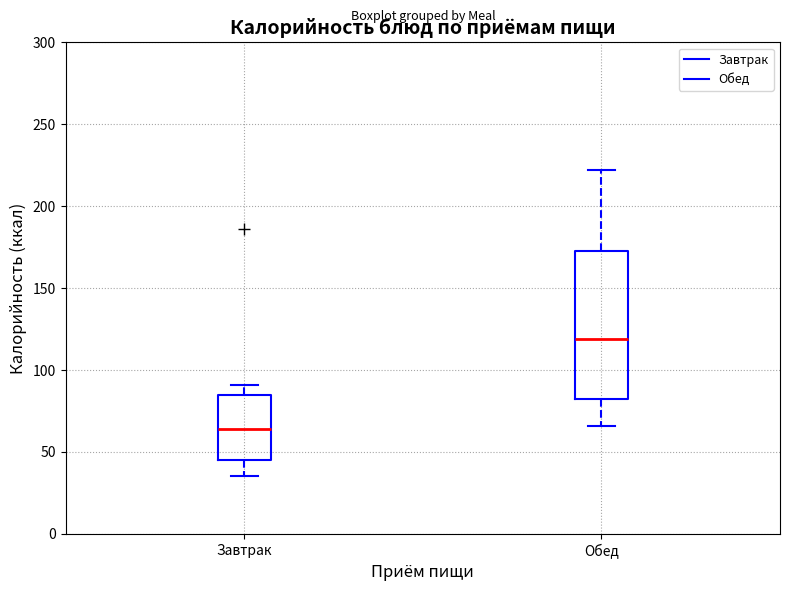

Comparing the boxes themselves (not the whiskers), which one is the tallest?

Обед